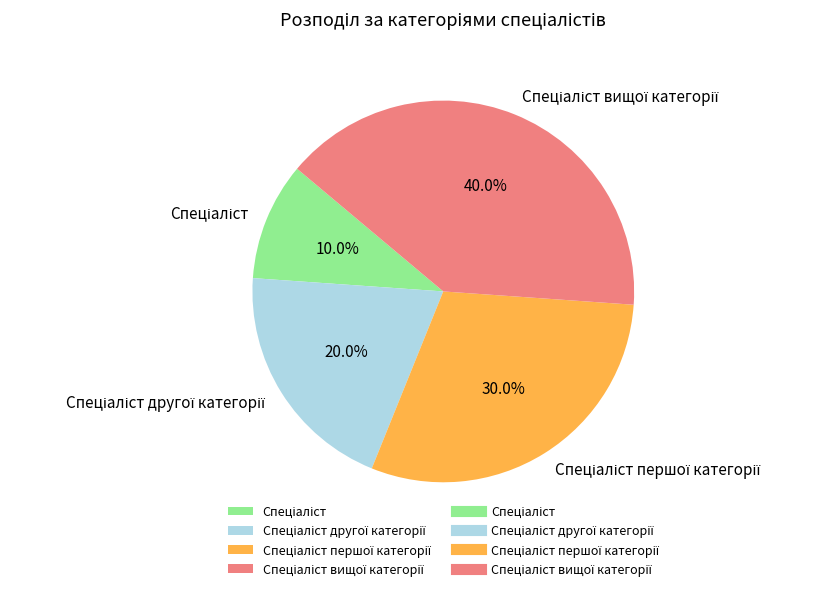

Is there any slice that represents more than half of the pie?

No